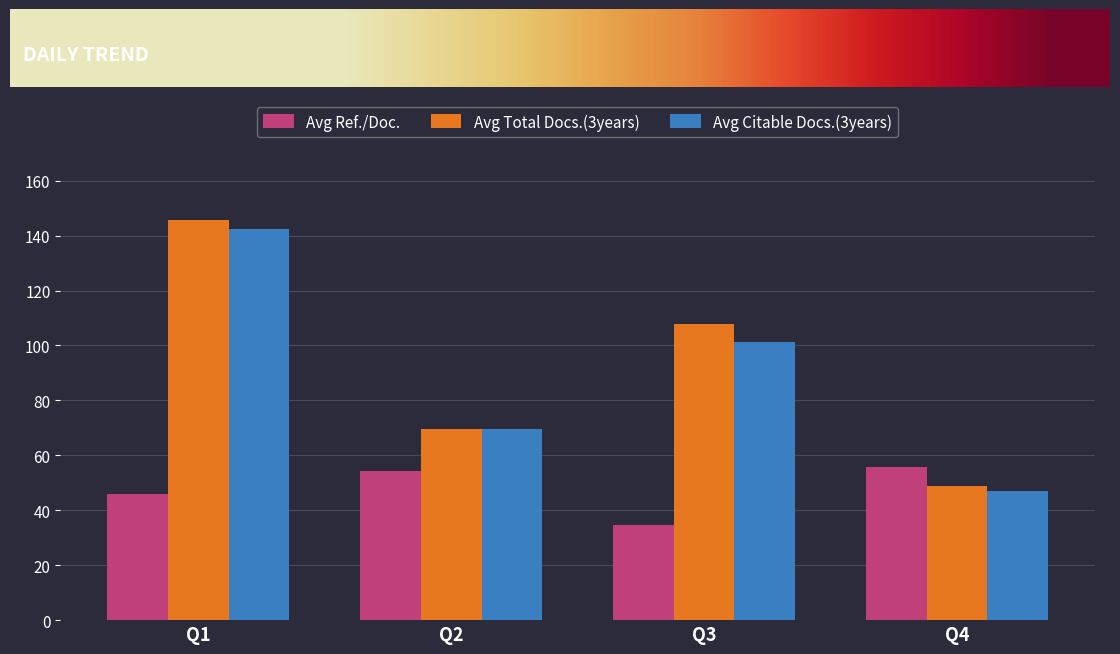

Count the number of data series in this chart.

3